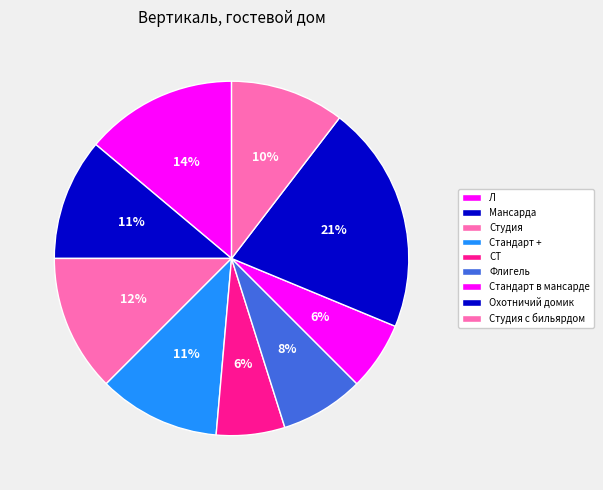

Count the number of slices in the pie.

9